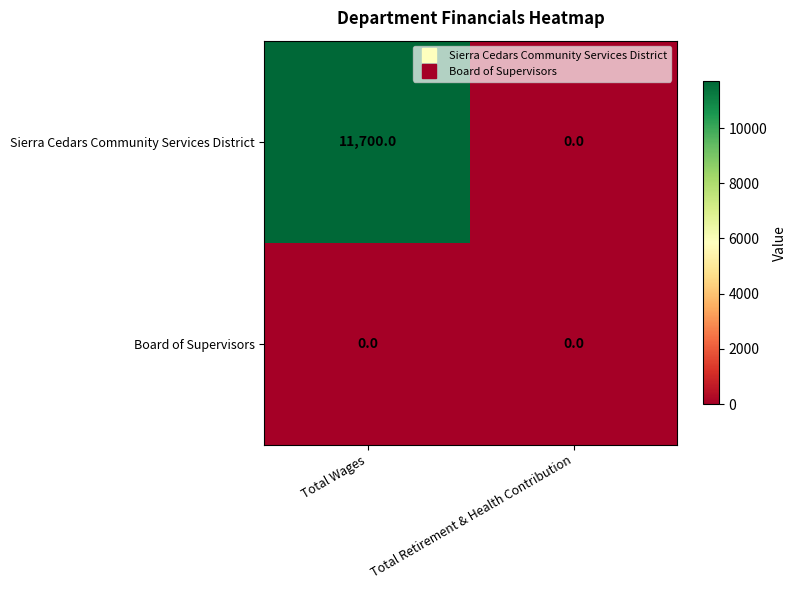

Reading right to left, what are all the values shown in this chart?

Sierra Cedars Community Services District: 0	11700
Board of Supervisors: 0	0